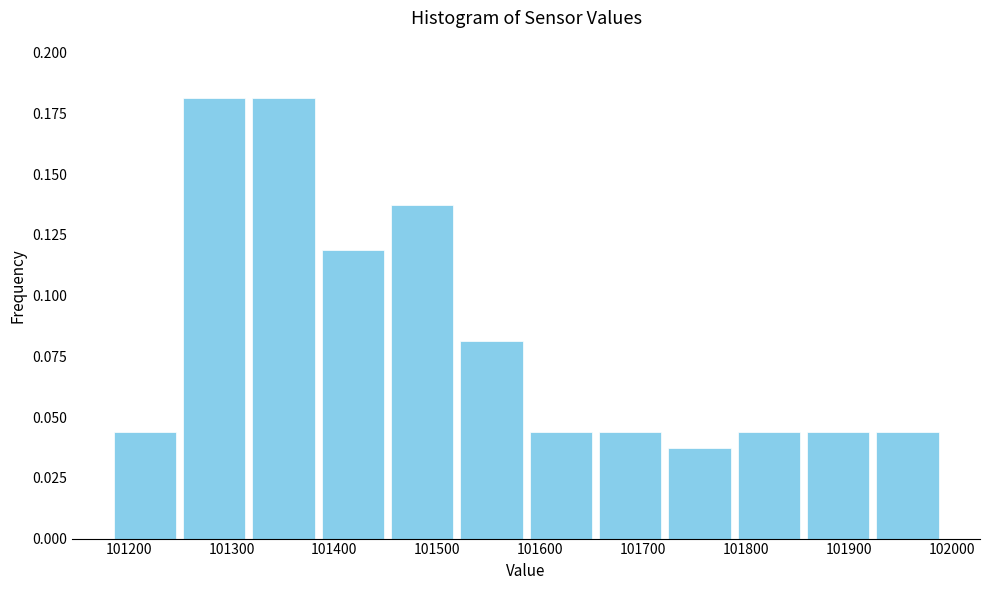

Reading left to right, transcribe this chart: for each bar, give the range it covers on the x-axis and its height. Neither the bar edges nor the heights are printed on the chart, so give them approximately, as read against the axes.

101180 to 101250: 0.045
101250 to 101320: 0.180
101320 to 101380: 0.180
101380 to 101450: 0.120
101450 to 101520: 0.140
101520 to 101590: 0.080
101590 to 101650: 0.045
101650 to 101720: 0.045
101720 to 101790: 0.040
101790 to 101860: 0.045
101860 to 101920: 0.045
101920 to 101990: 0.045